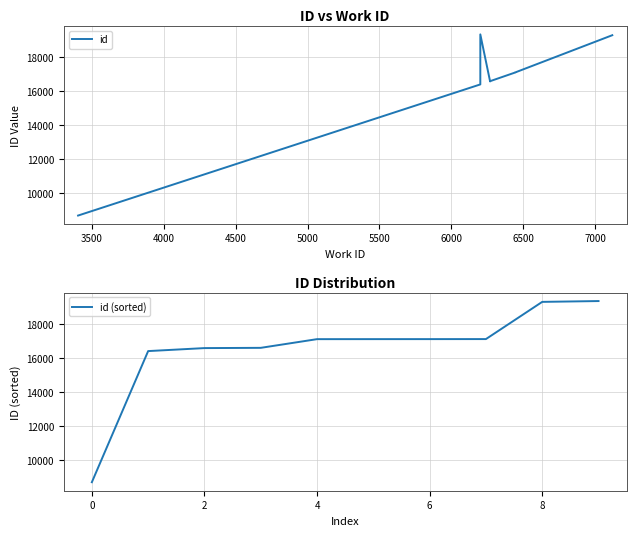

What is the lowest value of the id (sorted) series?

8692